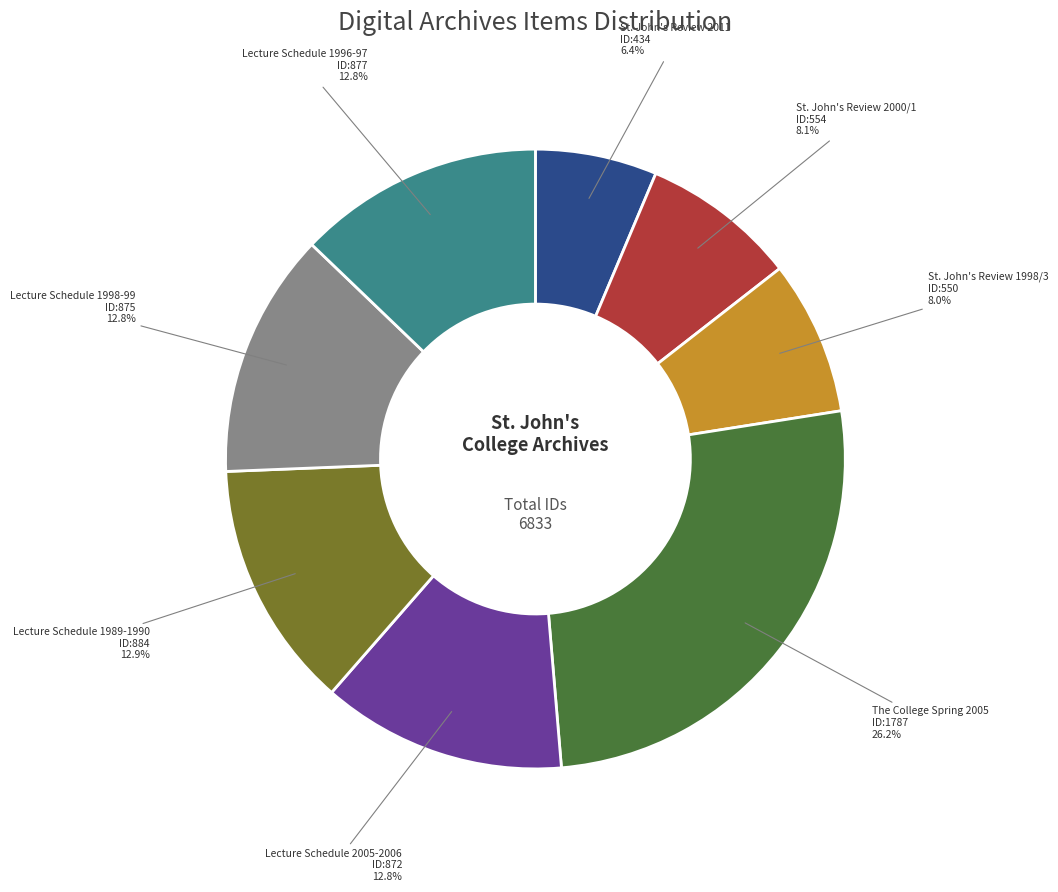

Is there a majority slice in this chart?

No